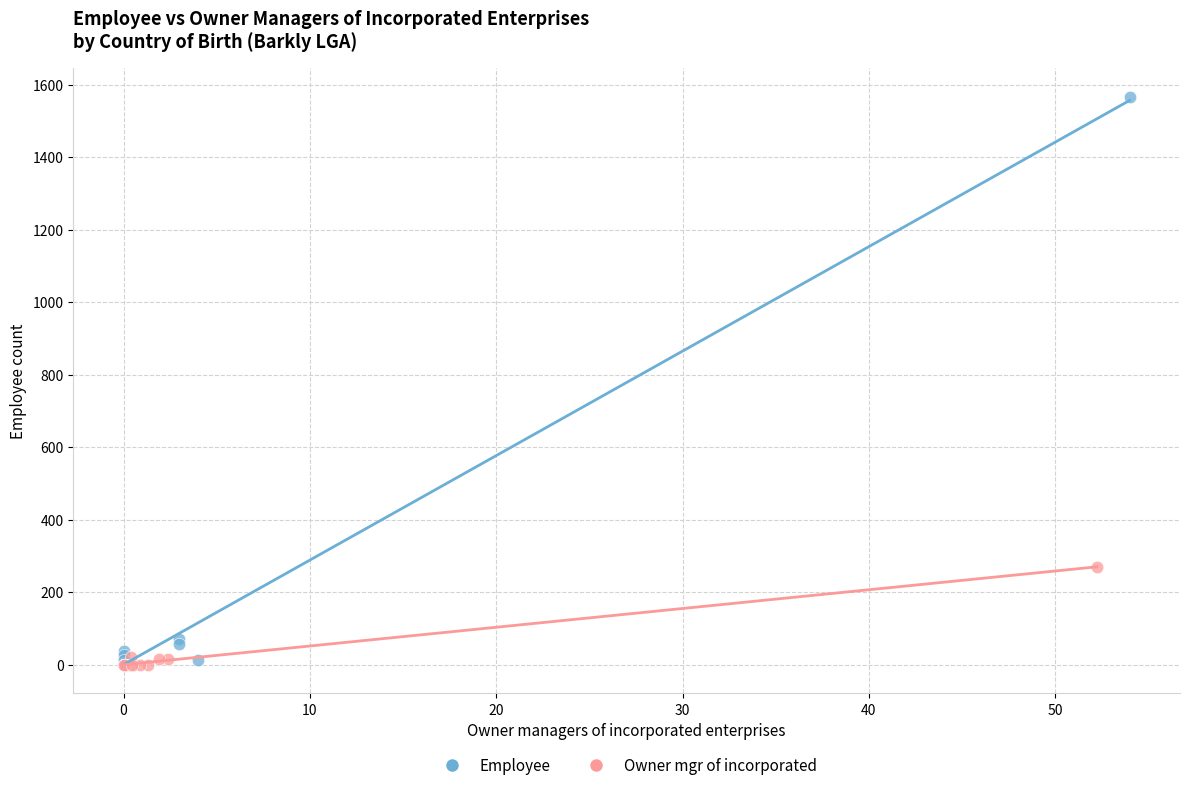

Which series contains the highest Y value?

Employee